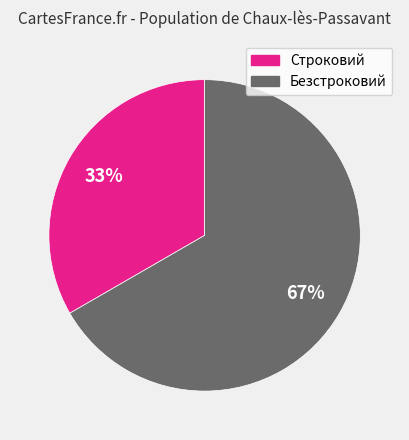

Which slice is the largest?

Безстроковий